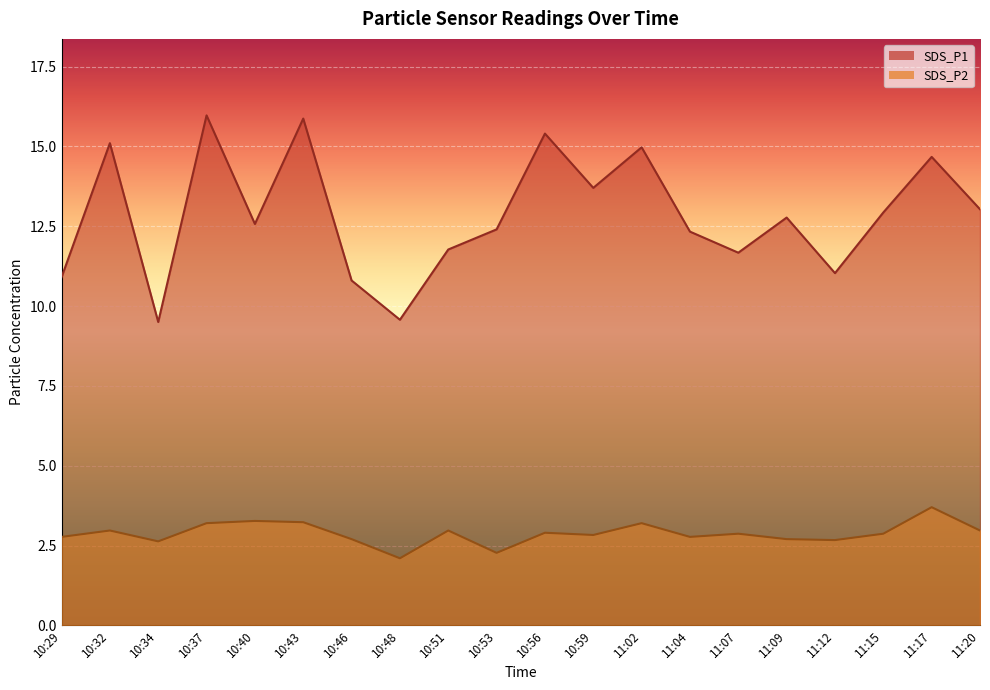

Which series changed the most between 11:12 and 11:17?

SDS_P1